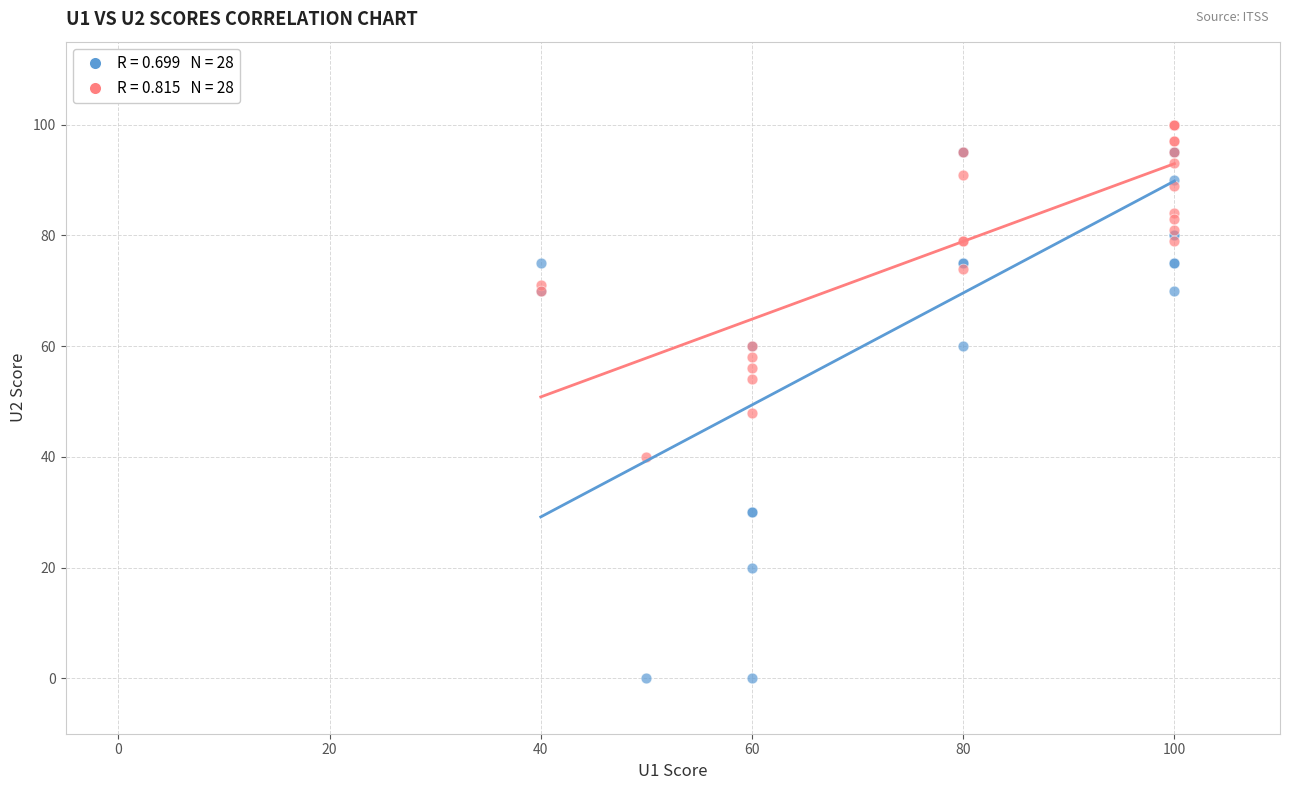

Across all series, what Y value is closest to 50?

48